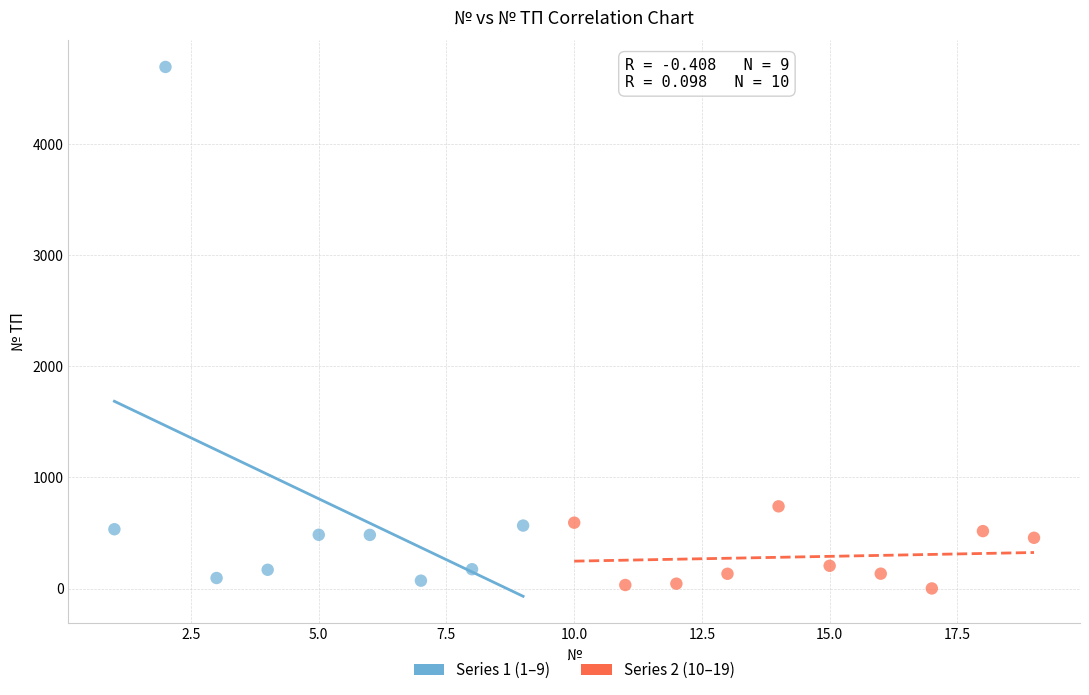

Which series has the widest spread of Y values?

Series 1 (1–9)